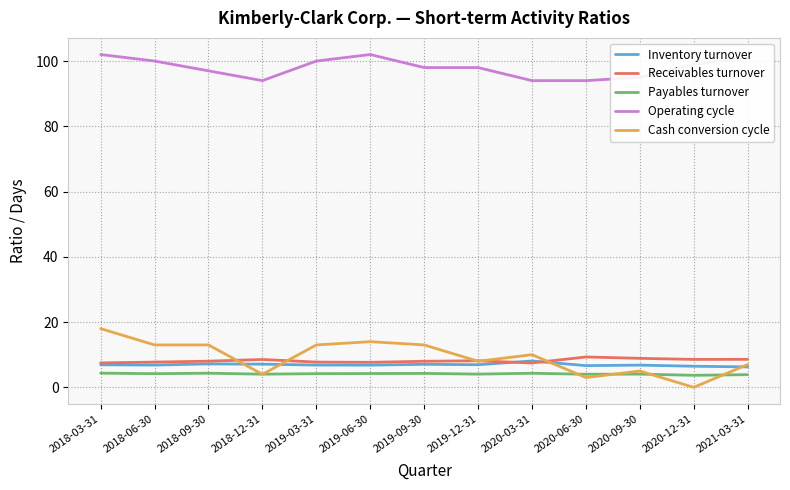

Which series has the largest range (max minus min)?

Cash conversion cycle